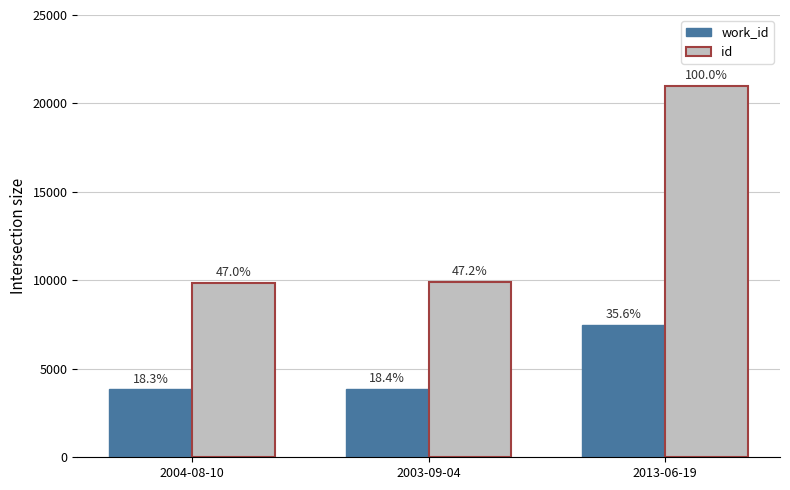

List the series in order of their peak value, lowest first.

work_id, id